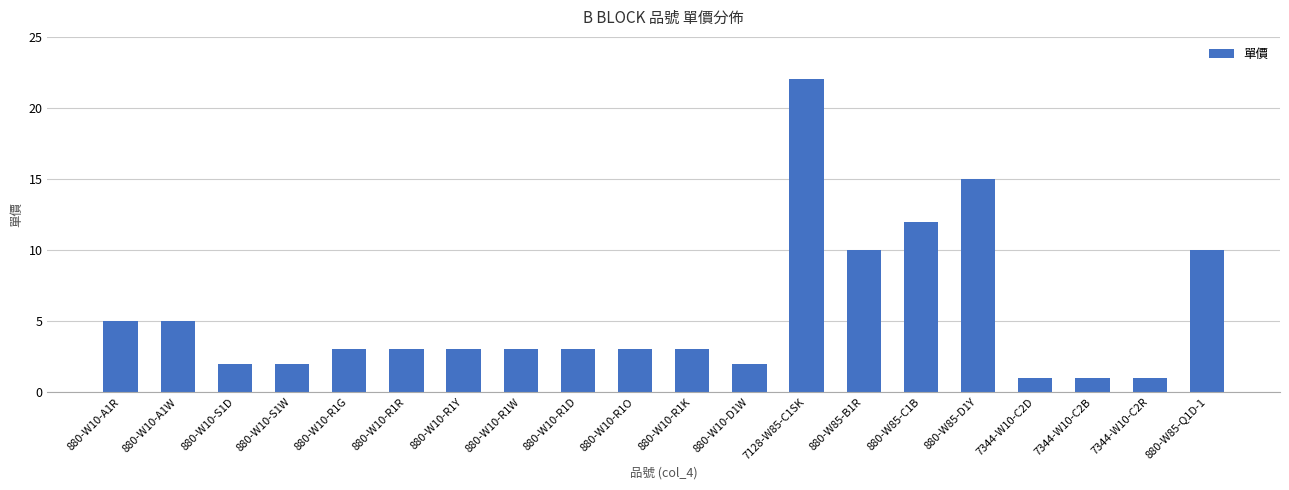

Is it true that the value at 880-W85-Q1D-1 is 18?

False